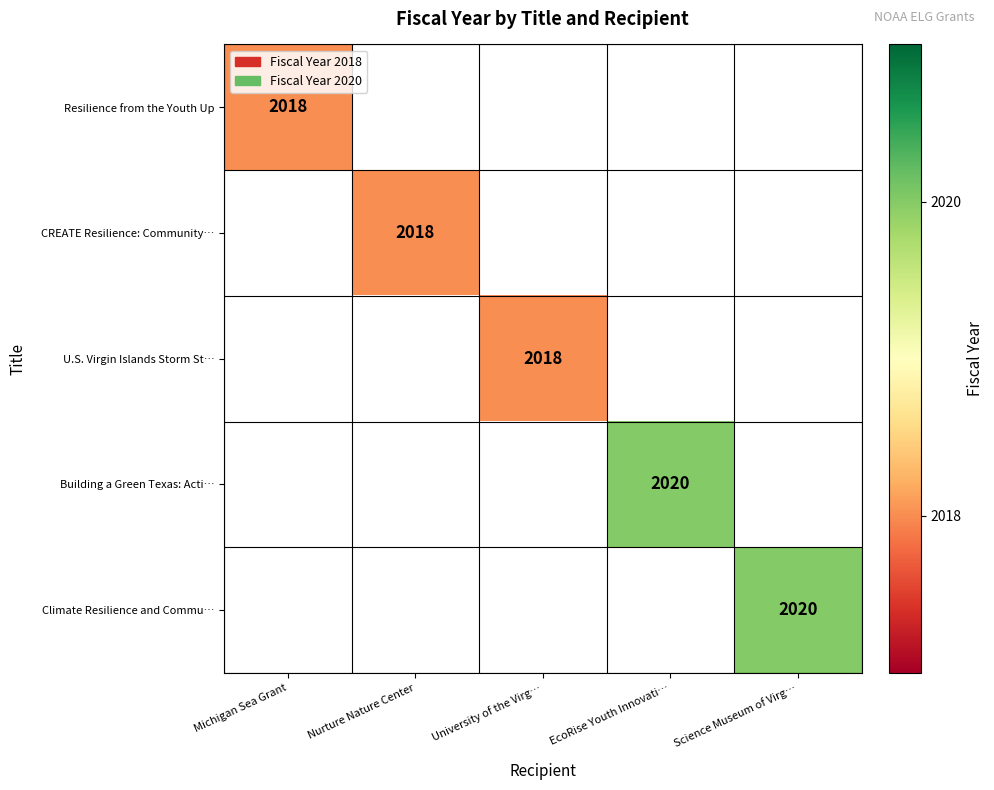

Is it true that Resilience from the Youth Up equals 552 at Michigan Sea Grant?

False